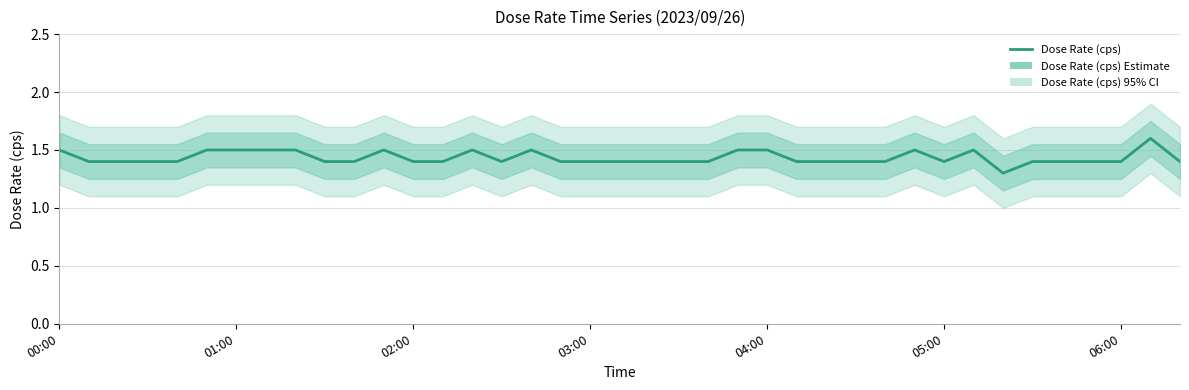

What is the ratio of the value at 28 to the value at 01:00?

1.0